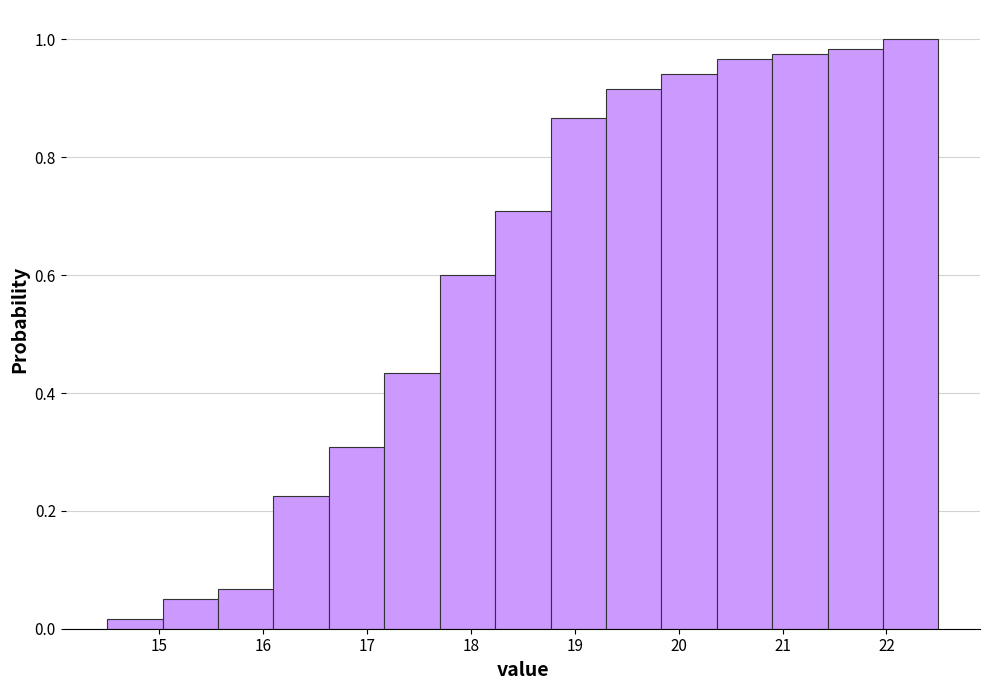

Reading left to right, transcribe this chart: for each bar, give the range it covers on the x-axis and its height. Neither the bar edges nor the heights are printed on the chart, so give them approximately, as read against the axes.

14.5 to 15.0: under 0.02
15.0 to 15.6: 0.06
15.6 to 16.1: 0.06
16.1 to 16.6: 0.22
16.6 to 17.2: 0.30
17.2 to 17.7: 0.44
17.7 to 18.2: 0.60
18.2 to 18.8: 0.70
18.8 to 19.3: 0.86
19.3 to 19.8: 0.92
19.8 to 20.4: 0.94
20.4 to 20.9: 0.96
20.9 to 21.4: 0.98
21.4 to 22.0: 0.98
22.0 to 22.5: 1.00